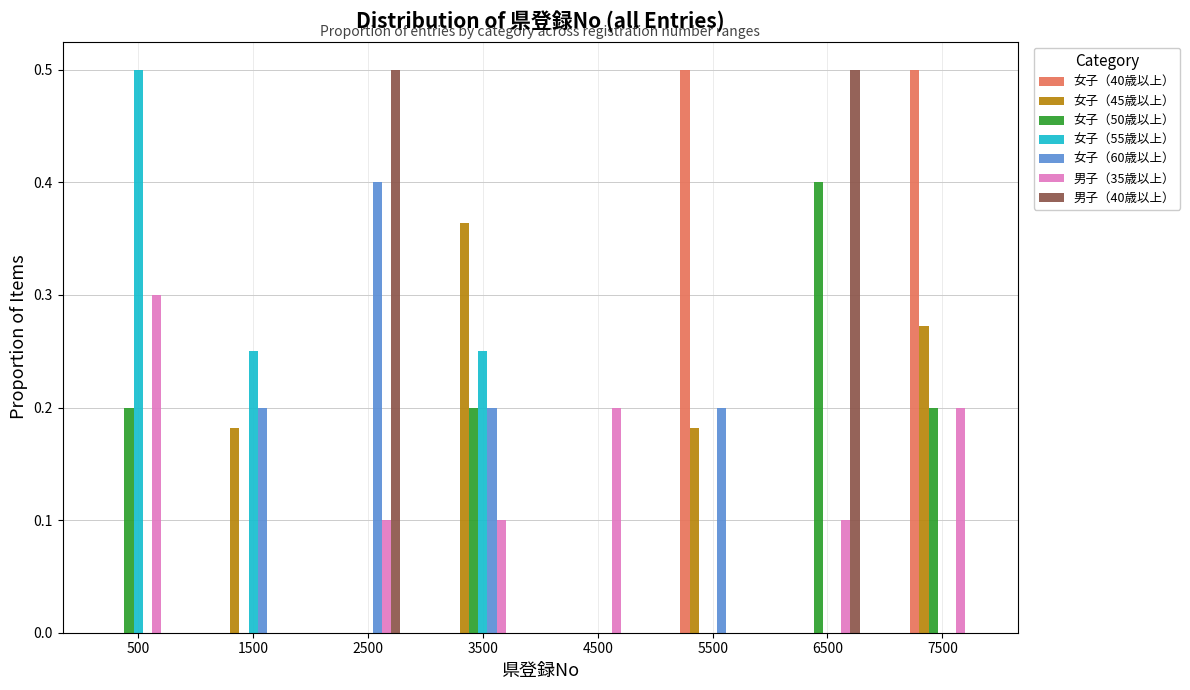

What is the height of the 女子（50歳以上） bar covering 6000 to 7000 on the x-axis? The values are not printed on the chart, so give them approximately, as read against the axis.

0.40